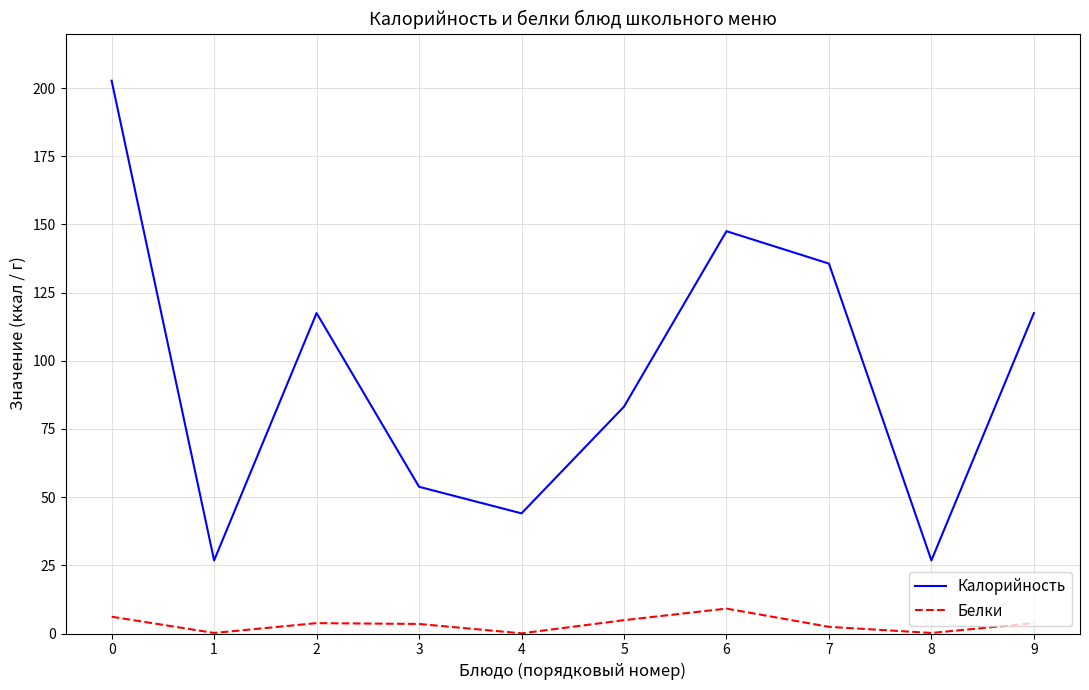

List the series in order of their peak value, lowest first.

Белки, Калорийность